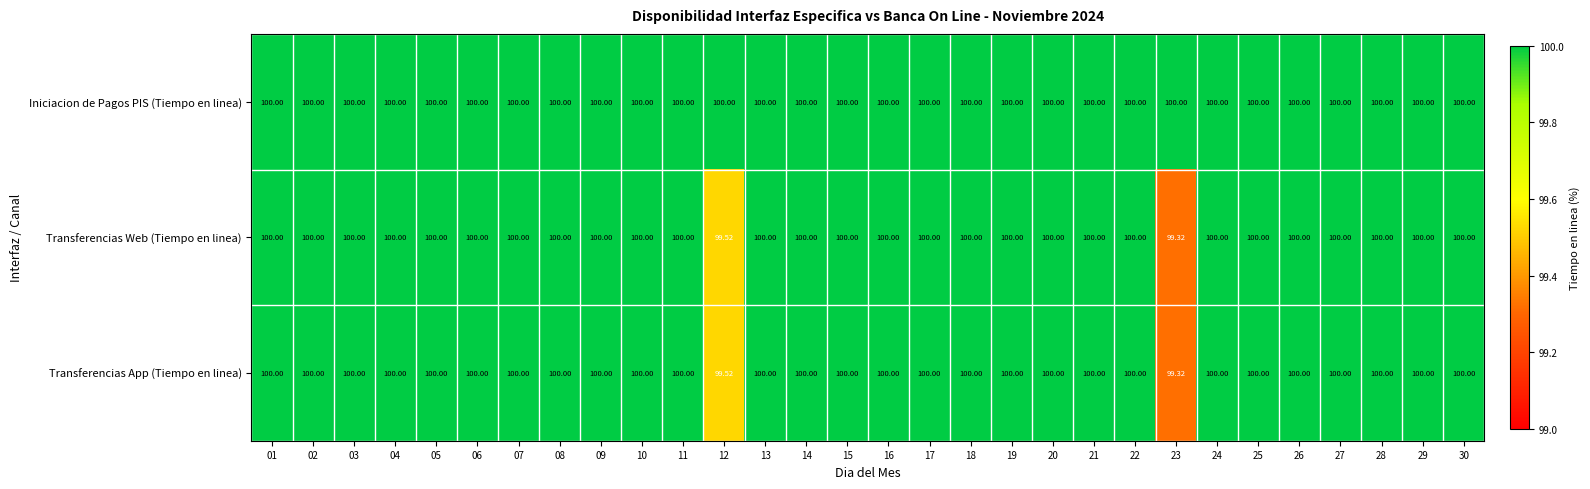

Is the value of Transferencias App (Tiempo en linea) at 12 greater than the value of Iniciacion de Pagos PIS (Tiempo en linea) at 03?

No